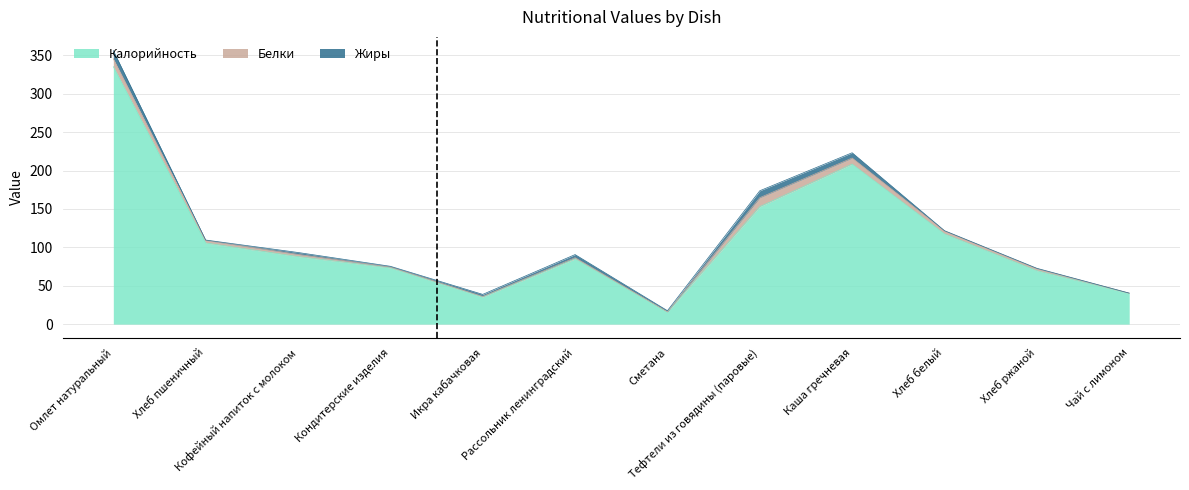

How many categories are shown in the chart?

12